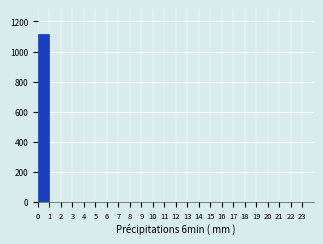

What is the height of the bar covering 0 to 1 on the x-axis? The values are not printed on the chart, so give them approximately, as read against the axis.

1120